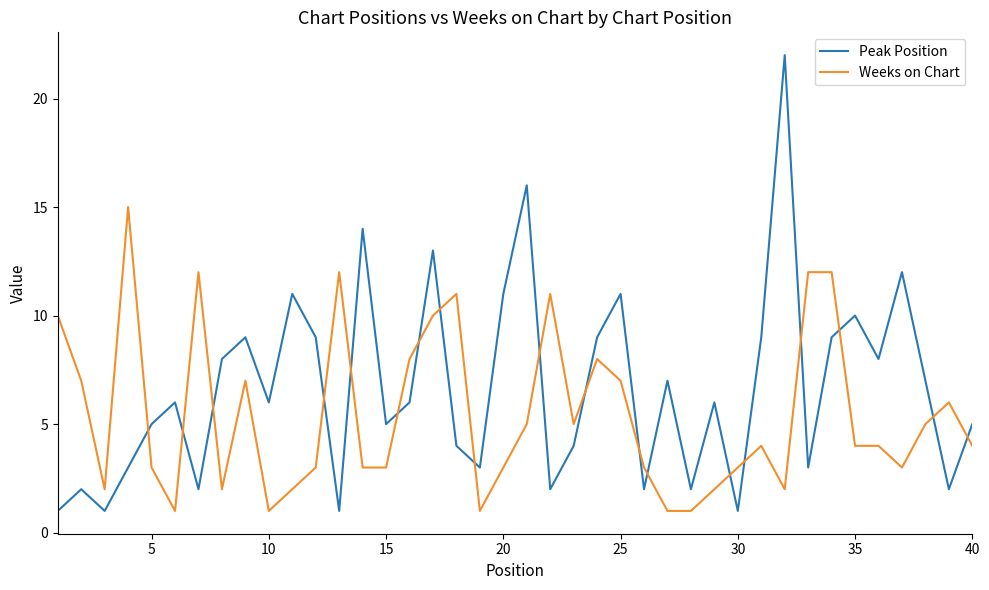

What is the average value of the Peak Position series?

7